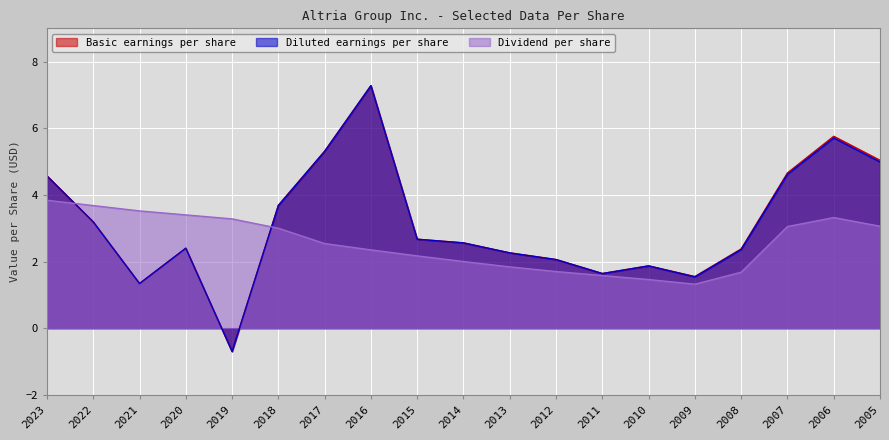

Reading left to right, what are all the values shown in this chart?

Basic earnings per share: 2023=4.6	2022=3.2	2021=1.3	2020=2.4	2019=-0.7	2018=3.7	2017=5.3	2016=7.3	2015=2.7	2014=2.6	2013=2.3	2012=2.1	2011=1.6	2010=1.9	2009=1.6	2008=2.4	2007=4.7	2006=5.8	2005=5.0
Diluted earnings per share: 2023=4.6	2022=3.2	2021=1.3	2020=2.4	2019=-0.7	2018=3.7	2017=5.3	2016=7.3	2015=2.7	2014=2.6	2013=2.3	2012=2.1	2011=1.6	2010=1.9	2009=1.5	2008=2.4	2007=4.6	2006=5.7	2005=5.0
Dividend per share: 2023=3.8	2022=3.7	2021=3.5	2020=3.4	2019=3.3	2018=3.0	2017=2.5	2016=2.4	2015=2.2	2014=2.0	2013=1.8	2012=1.7	2011=1.6	2010=1.5	2009=1.3	2008=1.7	2007=3.0	2006=3.3	2005=3.1